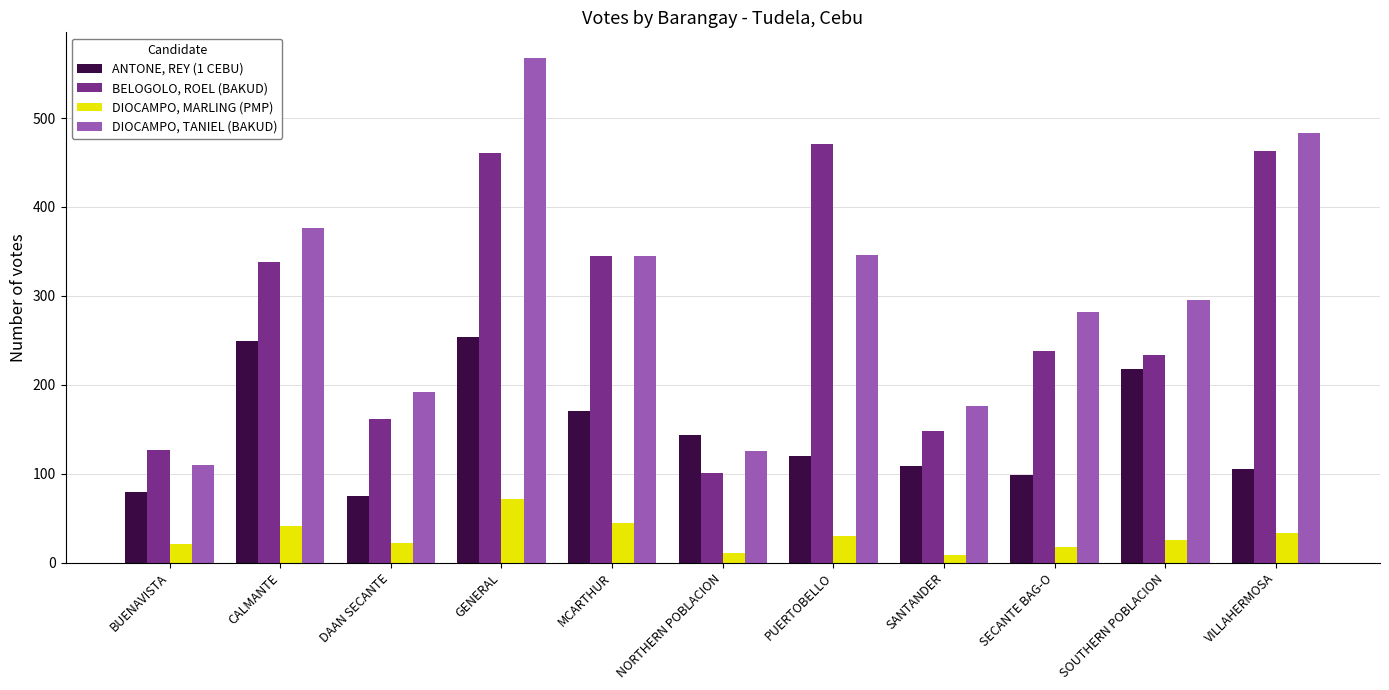

Where does the DIOCAMPO, MARLING (PMP) series first go above 25?

CALMANTE